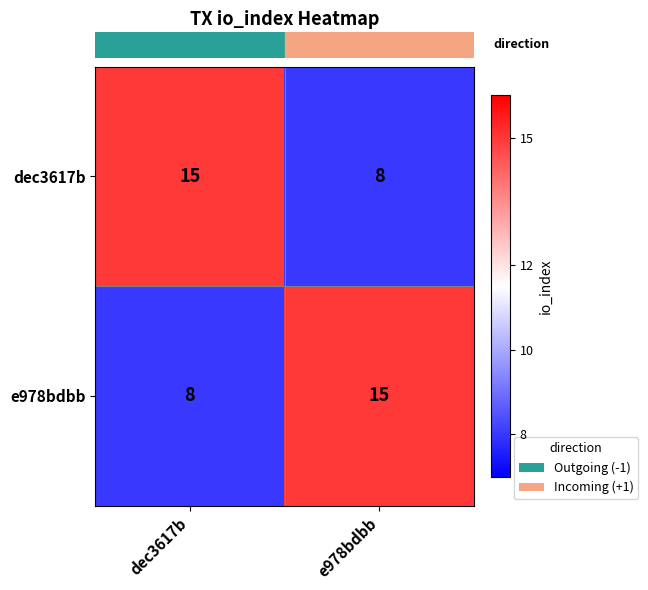

What is the difference between the dec3617b values at dec3617b and e978bdbb?

7